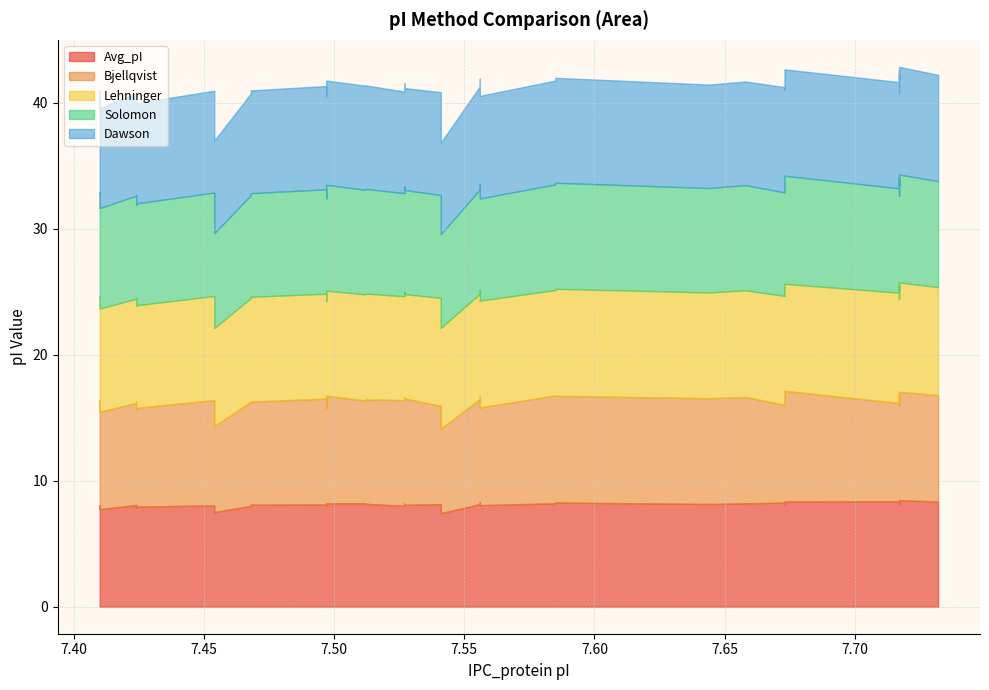

Which series has the largest total across all categories?

Lehninger